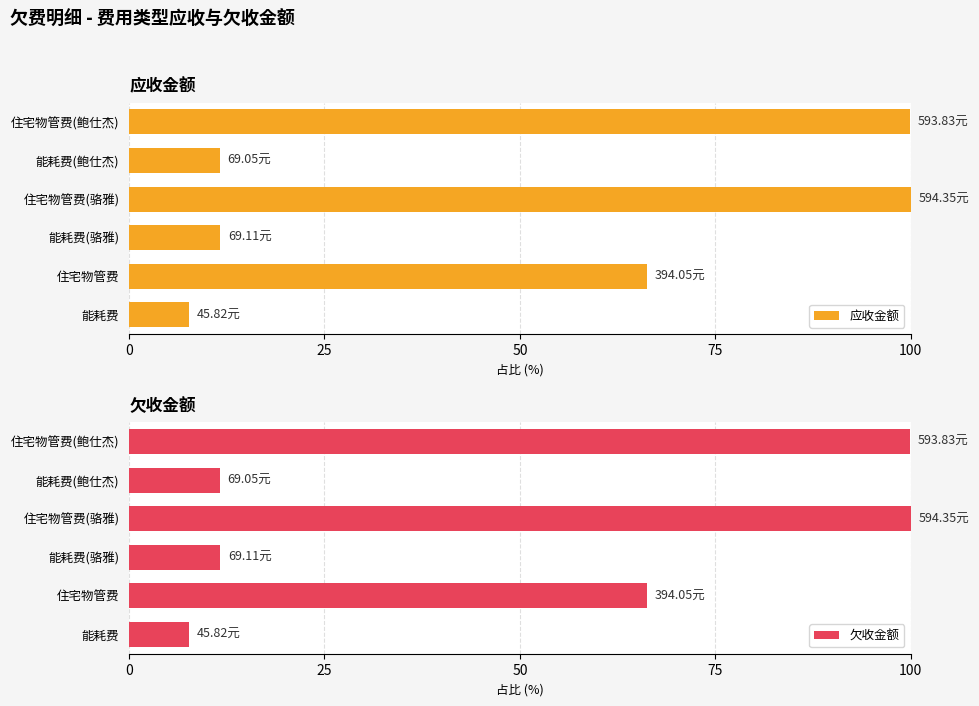

What is the sum of the 应收金额 values at 能耗费(鲍仕杰) and 能耗费(骆雅)?

23.2